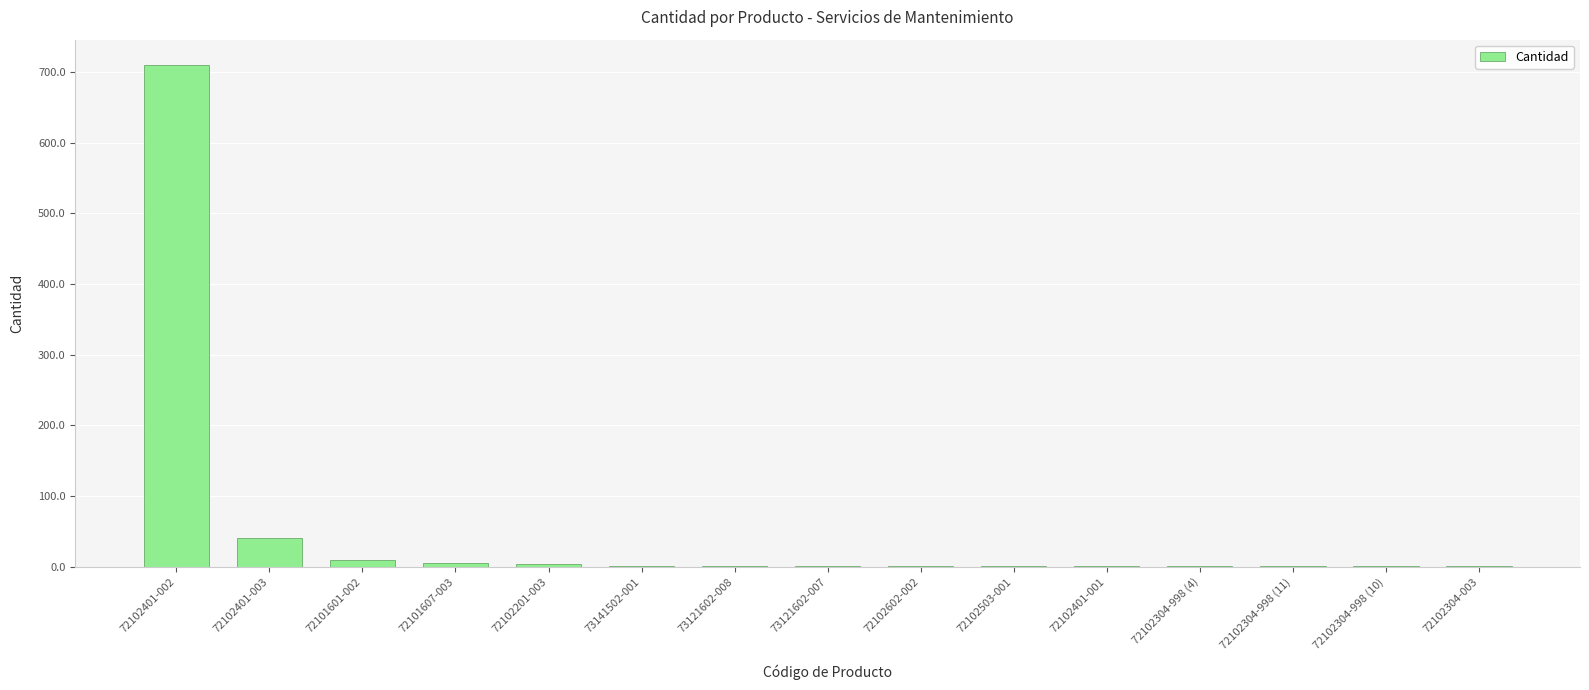

At which label is the value closest to 355?

72102401-003